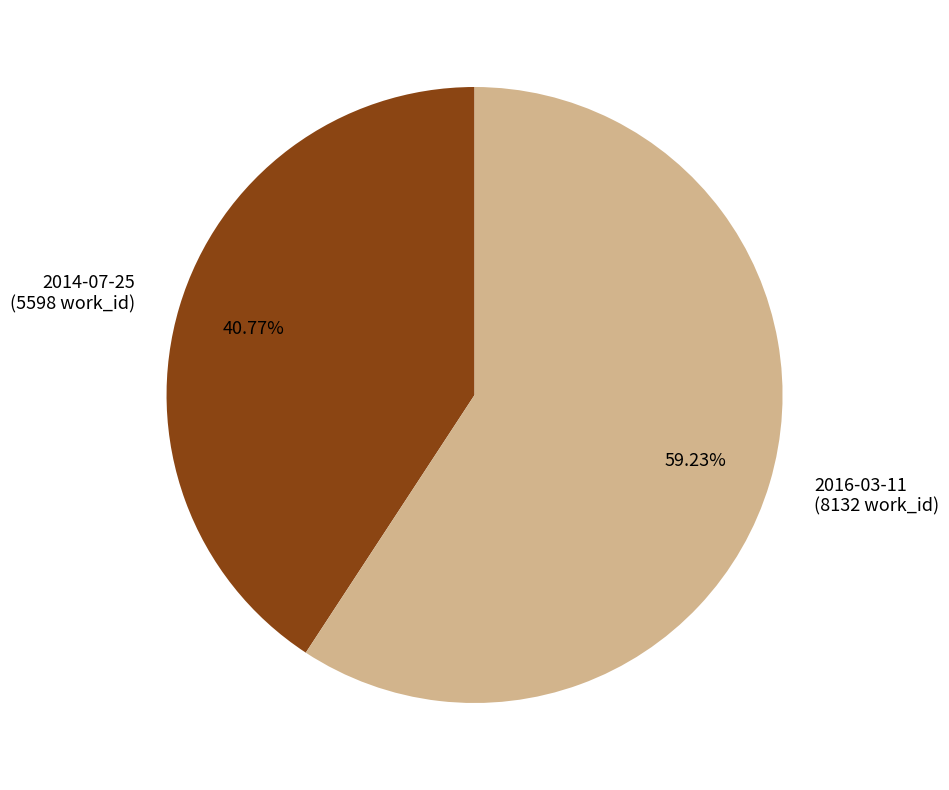

What is the largest slice in the pie chart?

2016-03-11